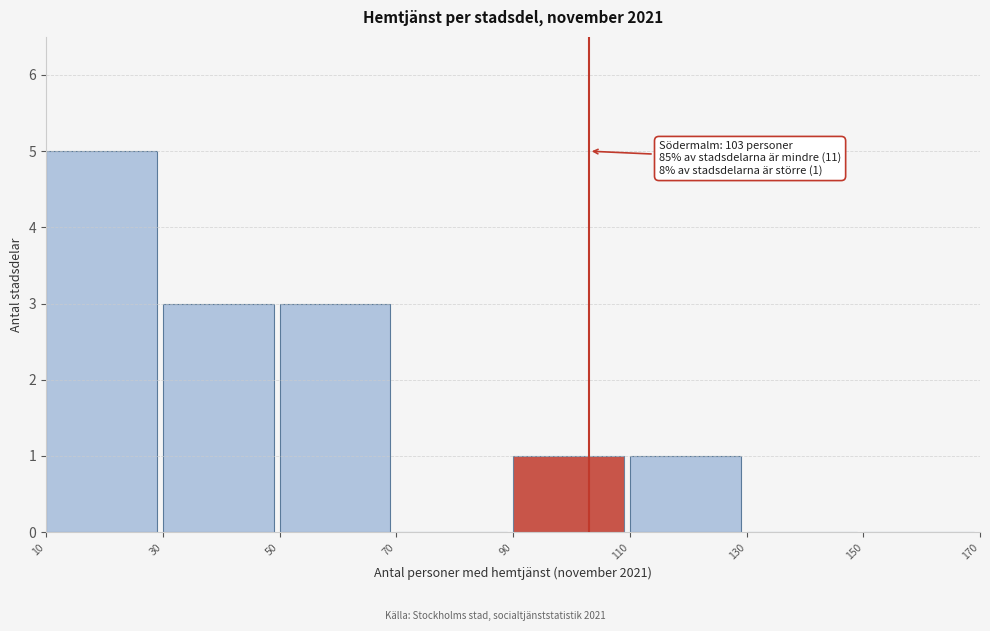

Which range on the x-axis has the tallest bar?

10 to 30